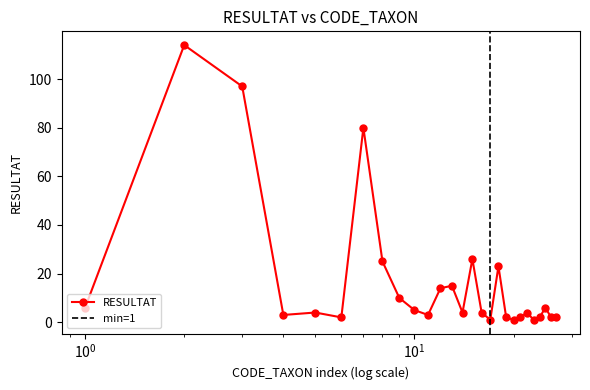

Count the number of data series in this chart.

1